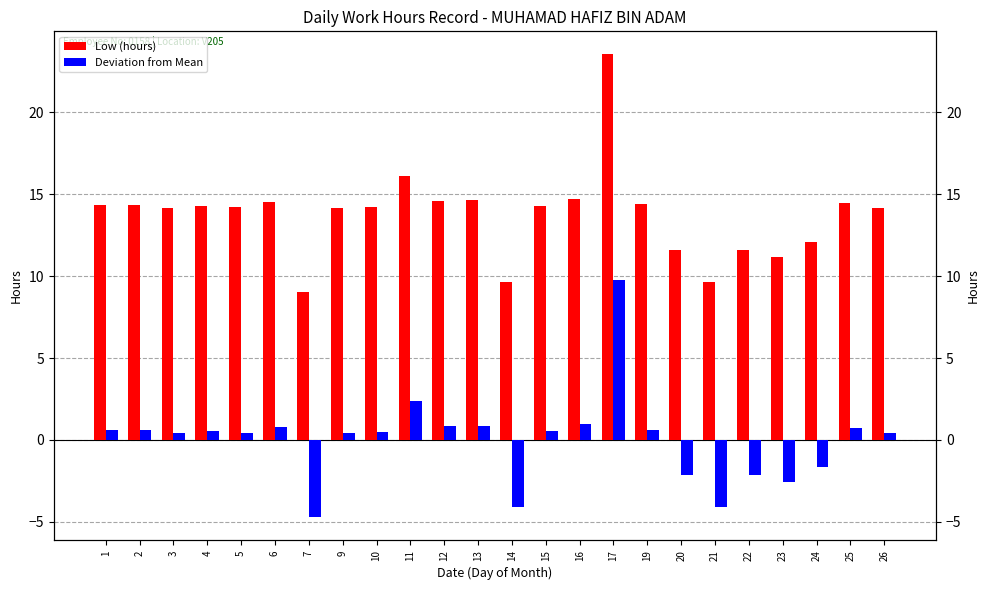

At which category does the chart reach its peak across all series?

17